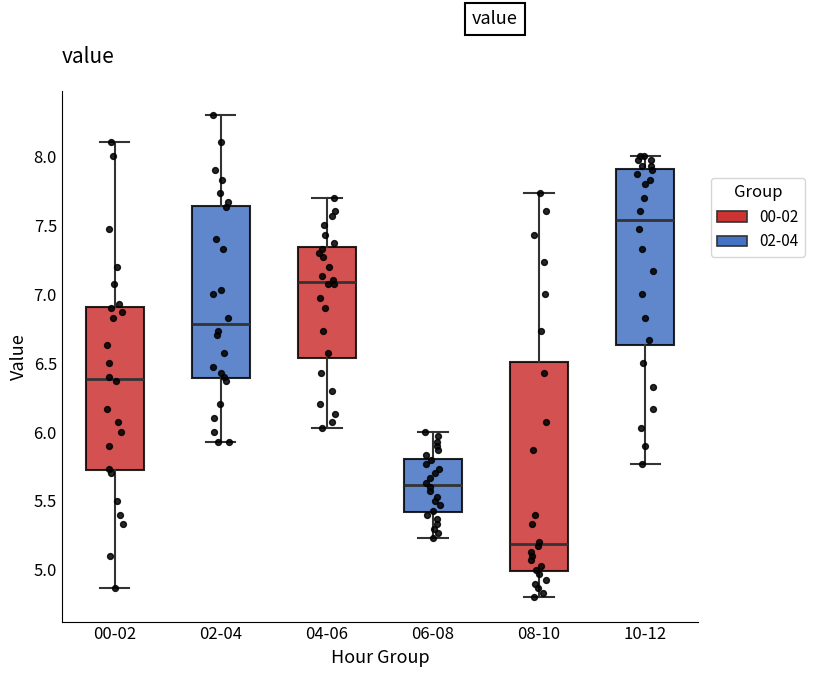

Comparing the boxes themselves (not the whiskers), which one is the tallest?

08-10